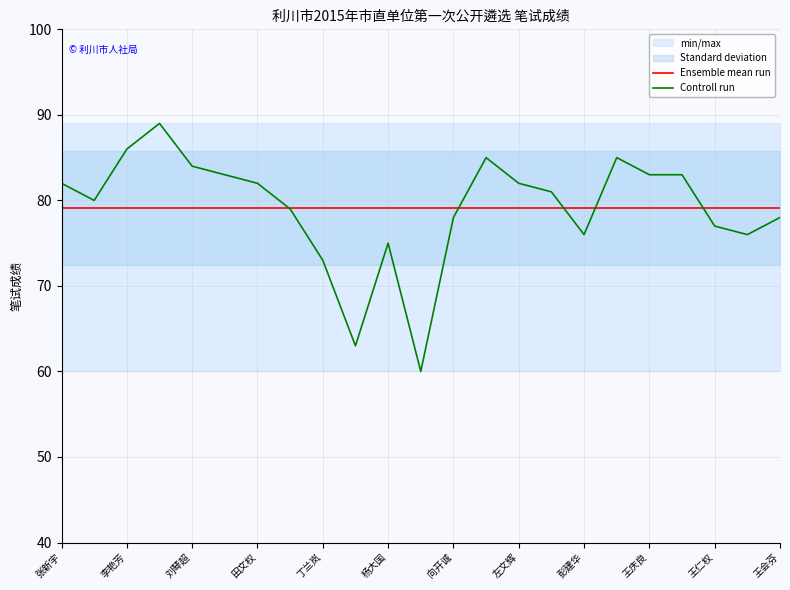

What is the highest value of the Ensemble mean run series?

79.1